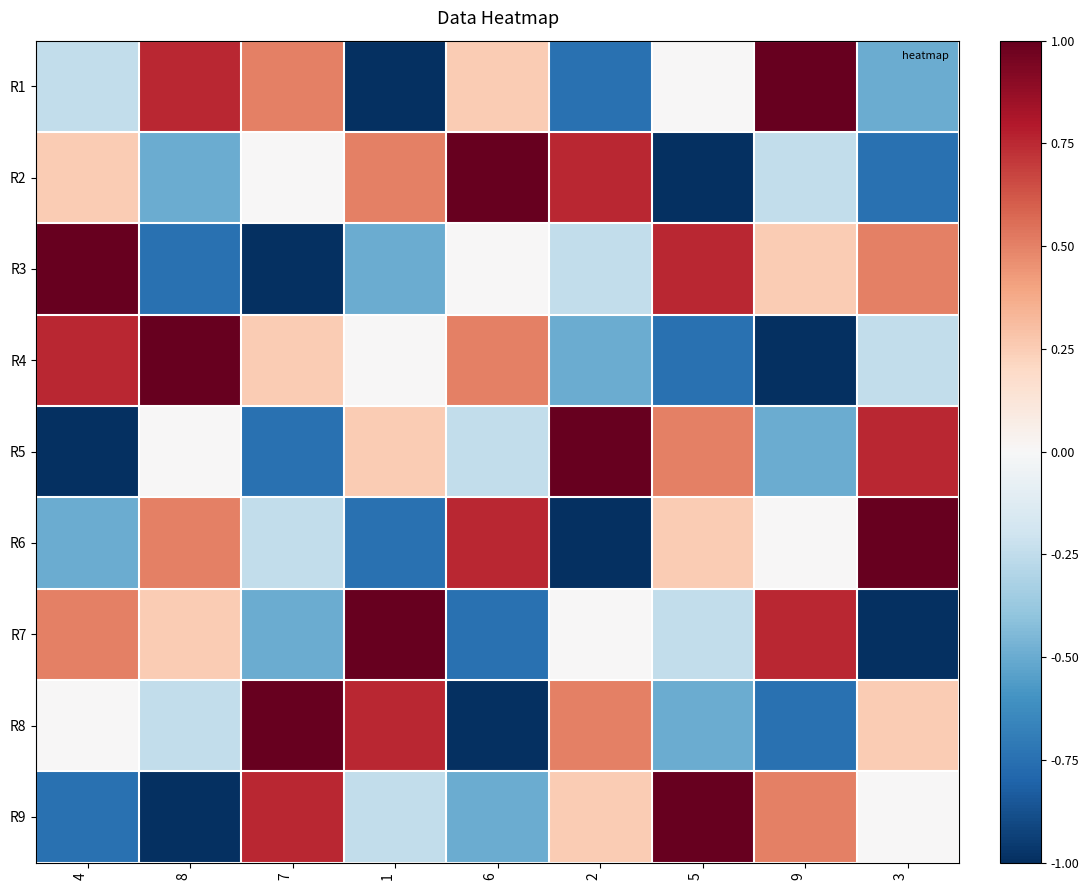

Between 5 and 9, which is larger?

9